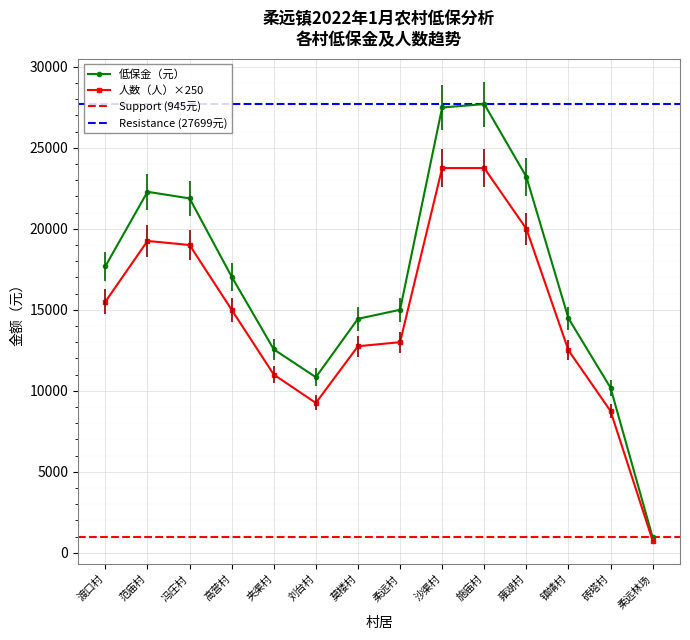

What is the total value across all series at 施庙村?

51449